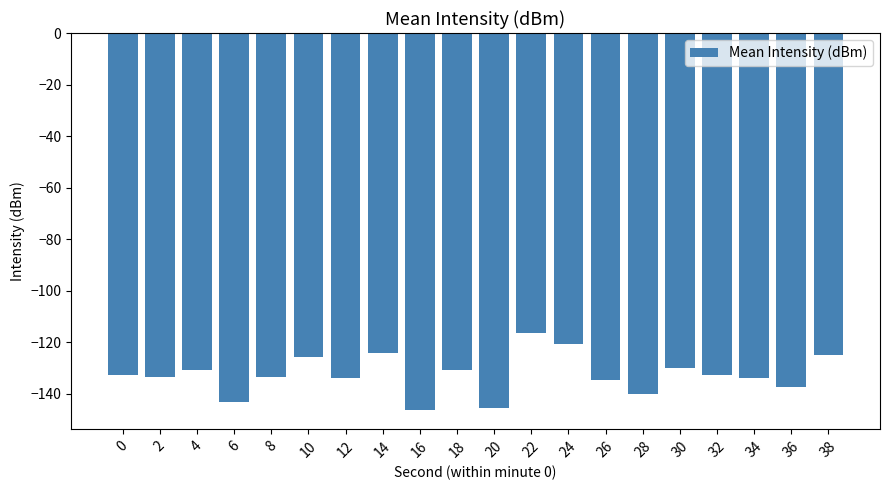

What is the difference between the maximum and minimum values?

30.0